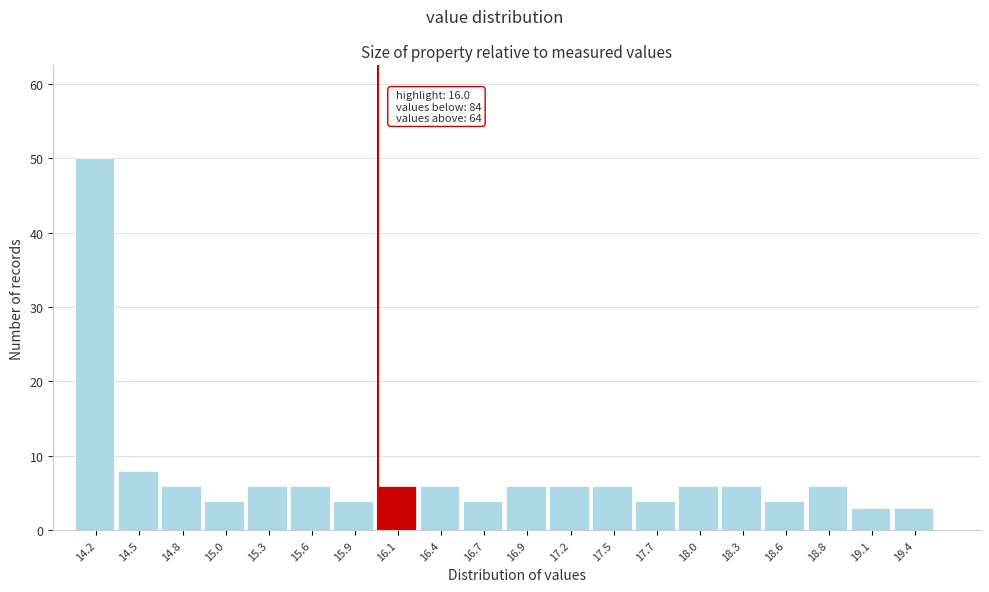

Which range on the x-axis has the tallest bar?

14.10 to 14.37